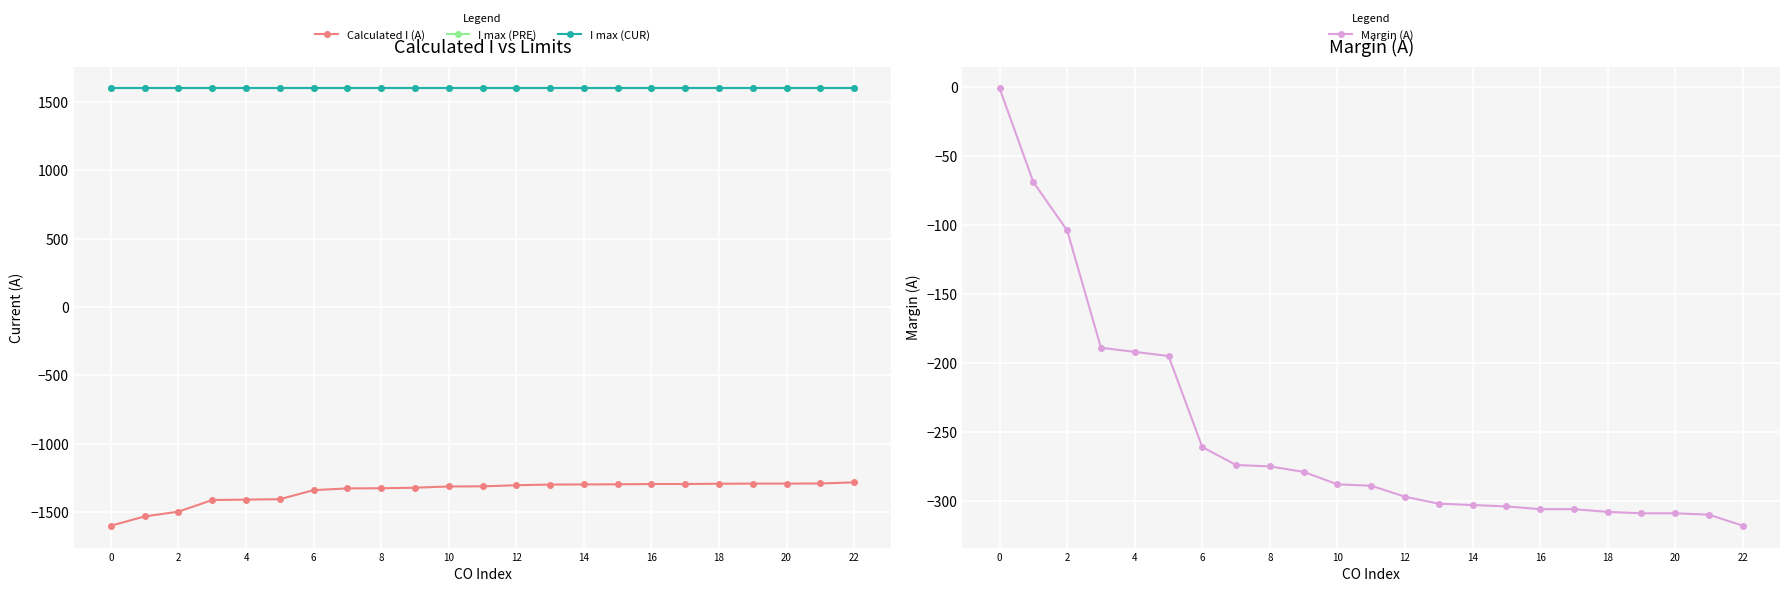

What is the maximum value for Margin (A)?

-1